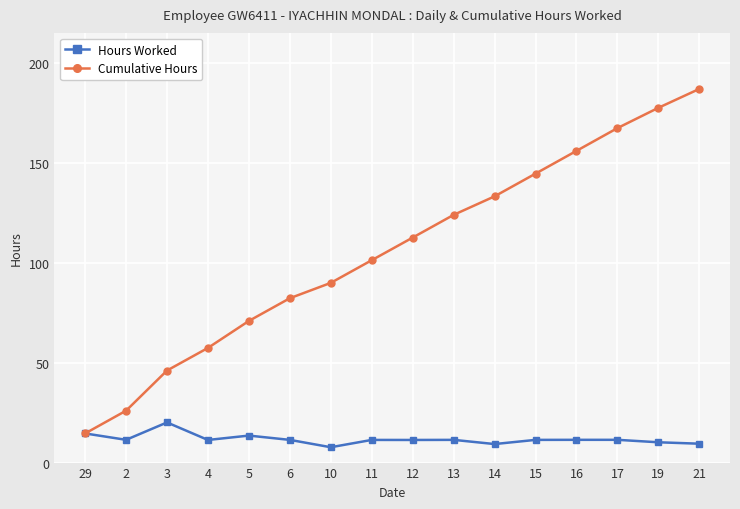

What position from the left is 29?

1